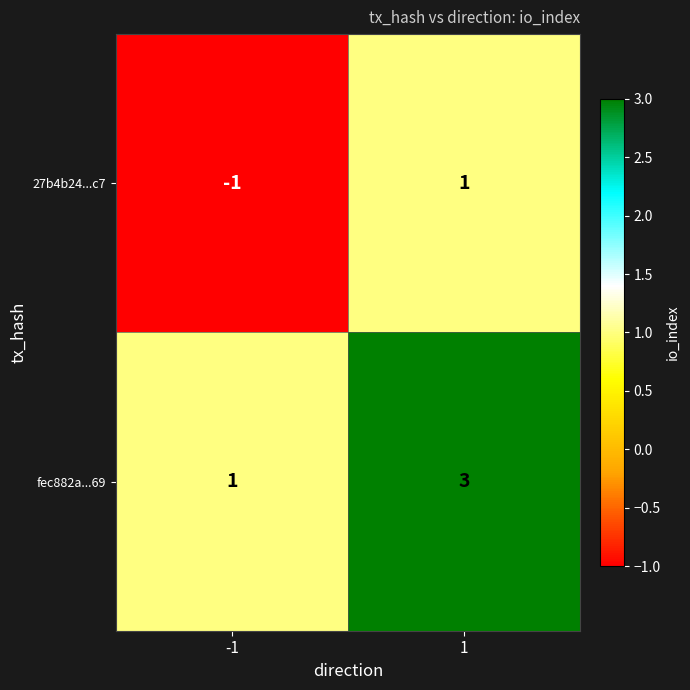

What is the sum of all fec882a...69 values?

4